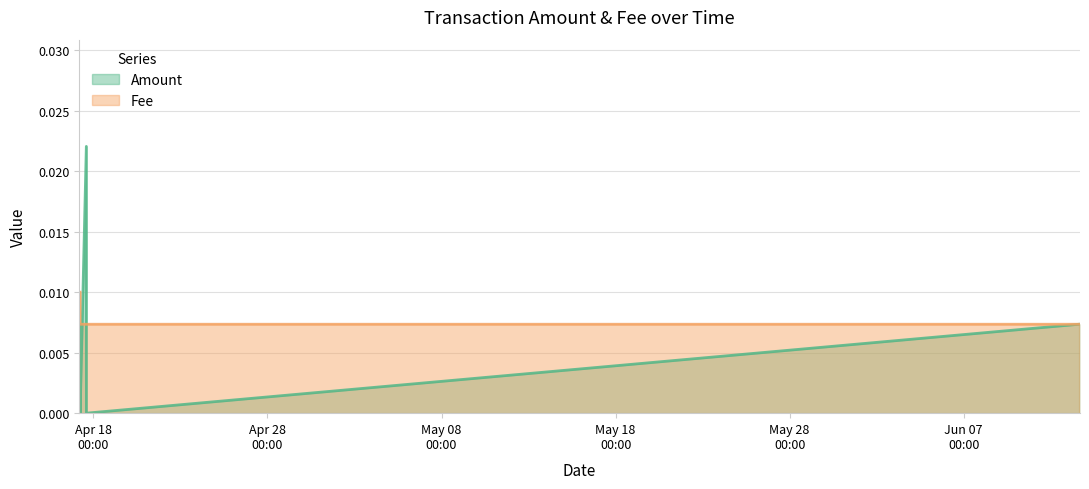

True or false: Fee and Amount cross at least once.

True